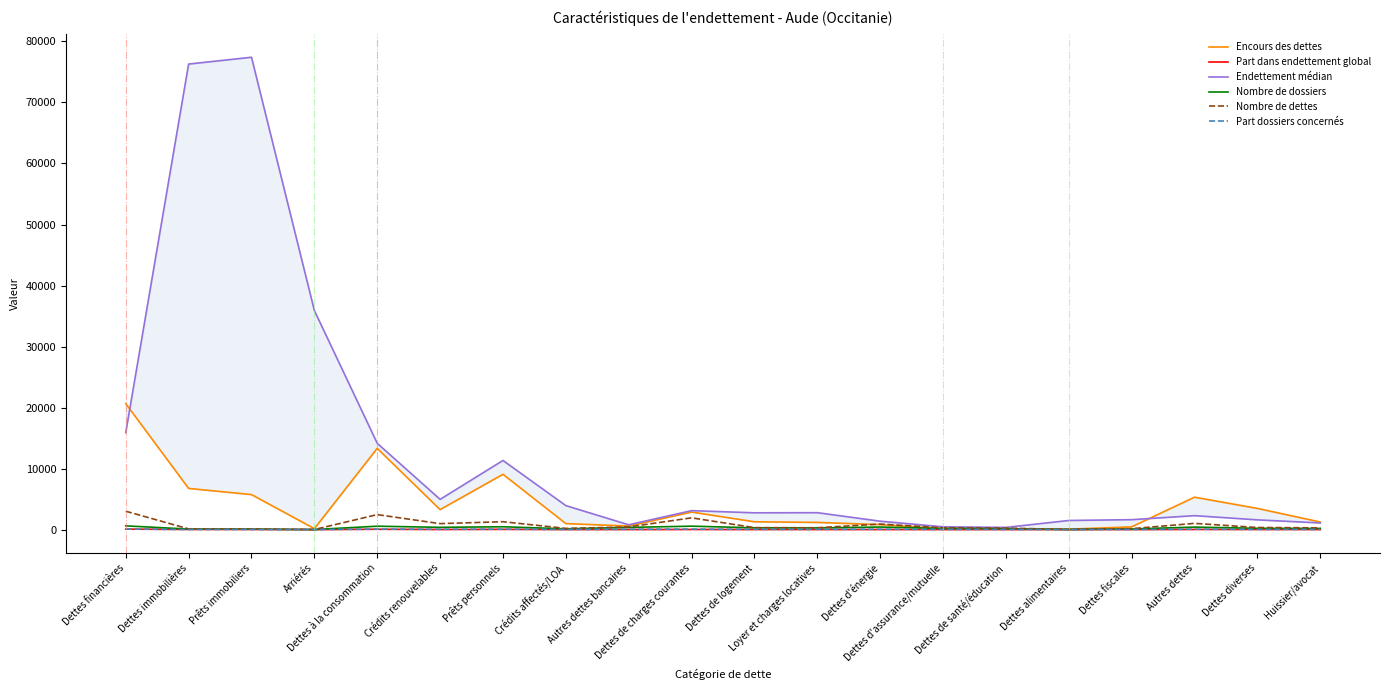

What is the label of the 17th point from the left?

Dettes fiscales